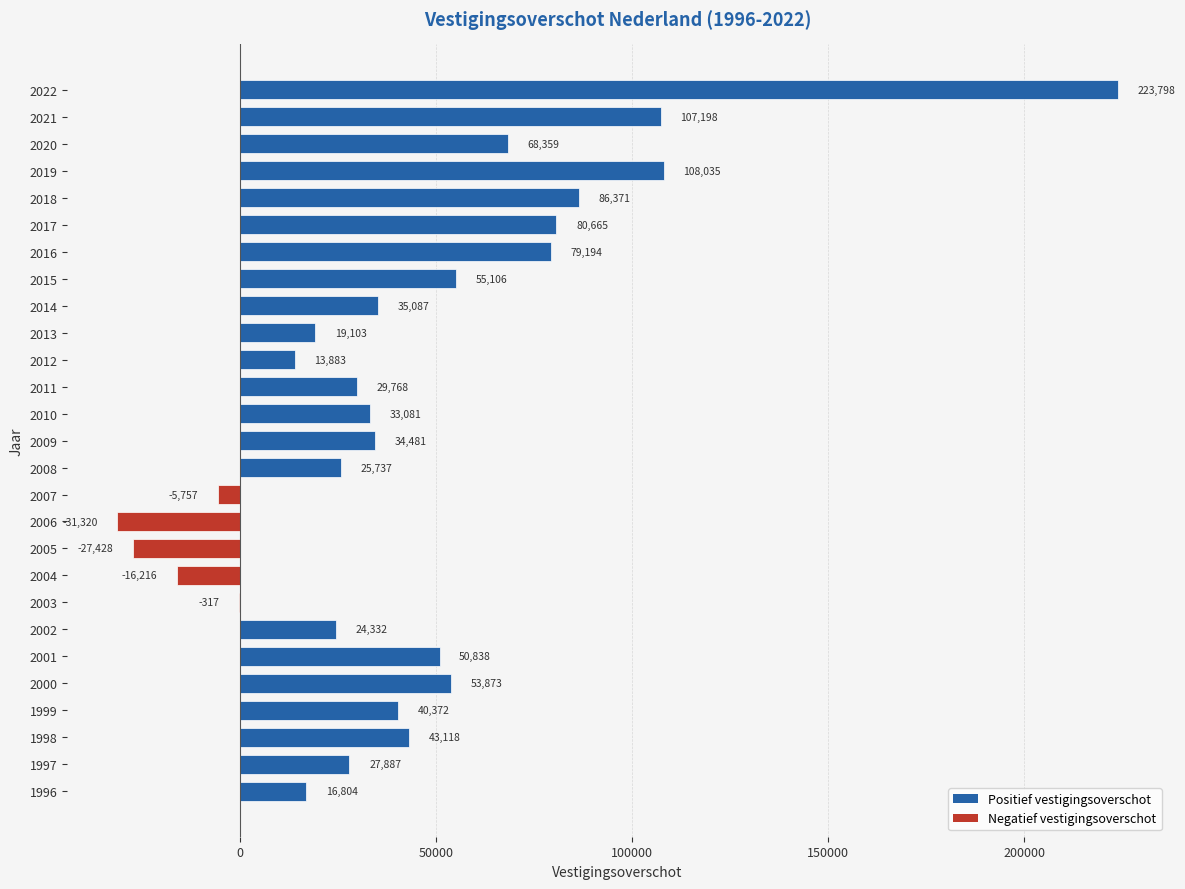

Which category has the highest value across all series?

2022